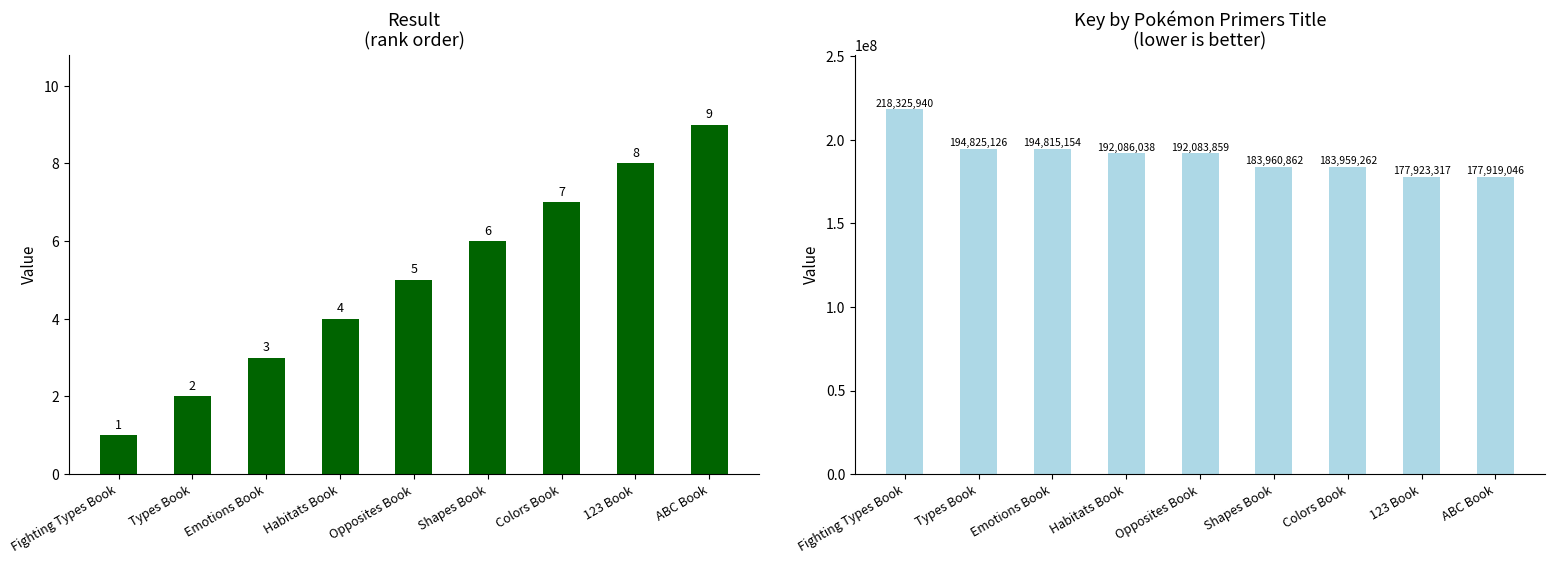

List the series in order of their peak value, lowest first.

Result, Key